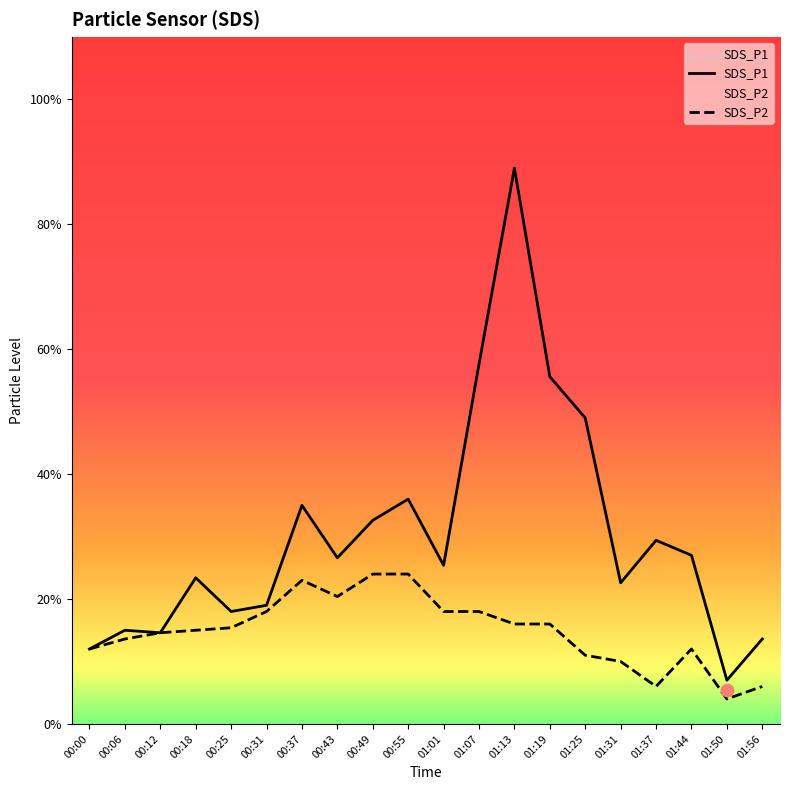

Which series contains the lowest Y value?

SDS_P2